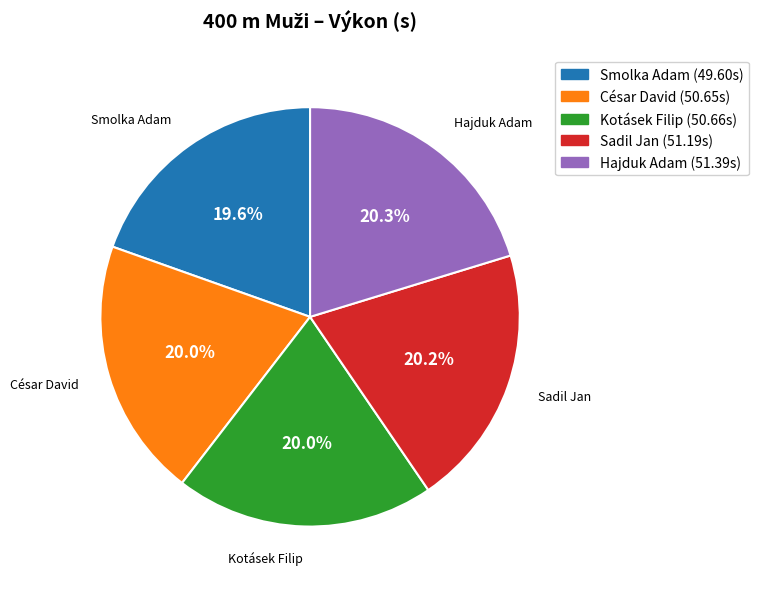

Count the number of slices in the pie.

5